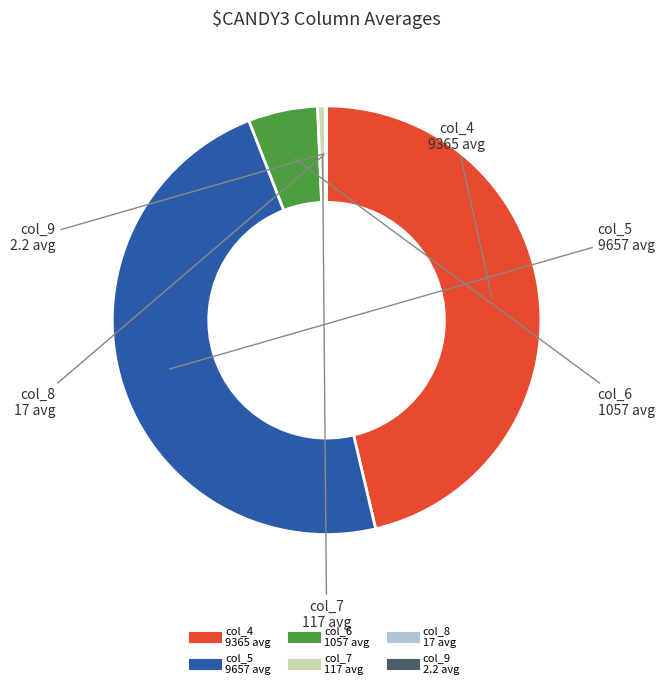

True or false: col_7 accounts for 10% of the total.

False